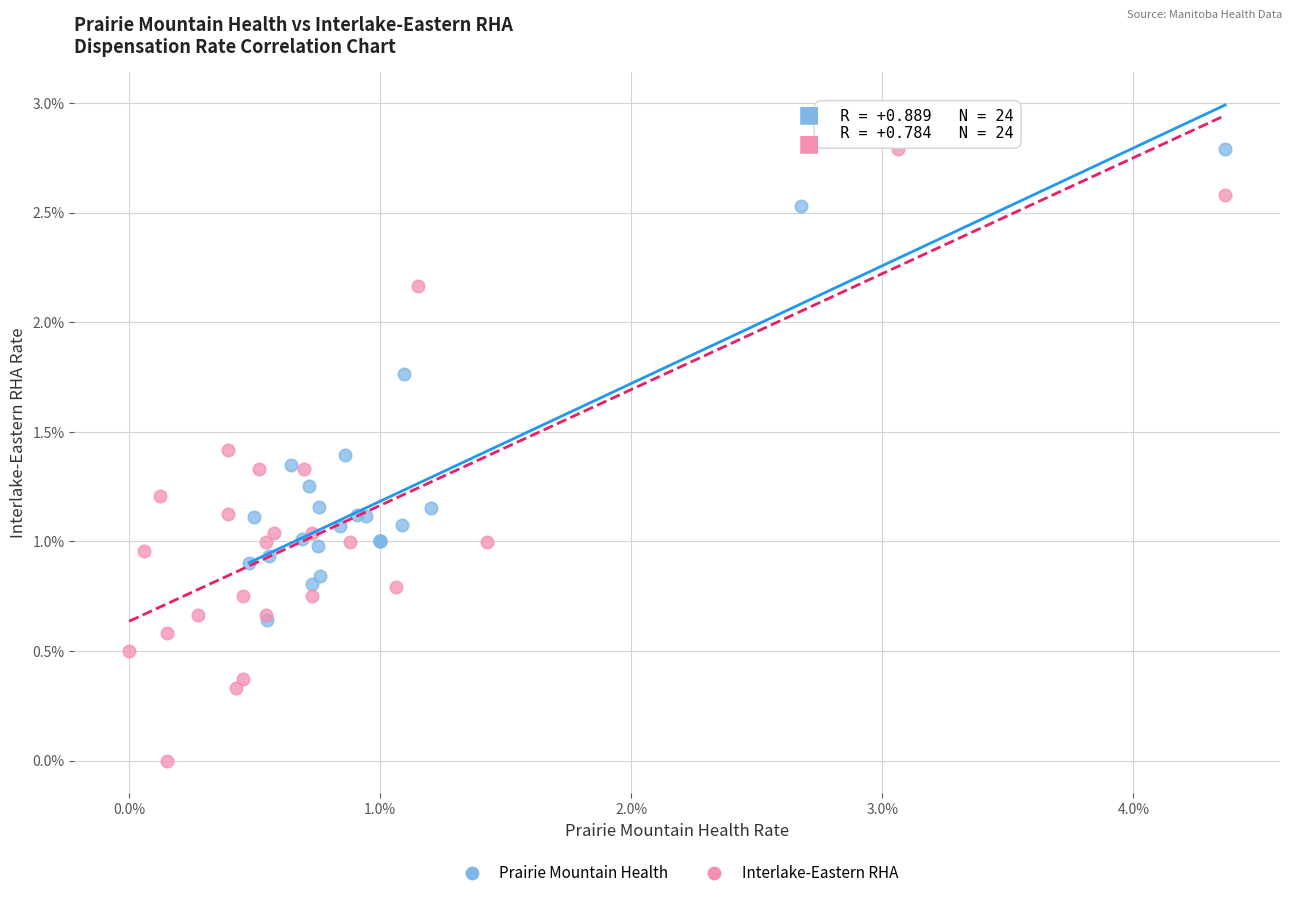

Which series has the largest Y range (max minus min)?

Interlake-Eastern RHA